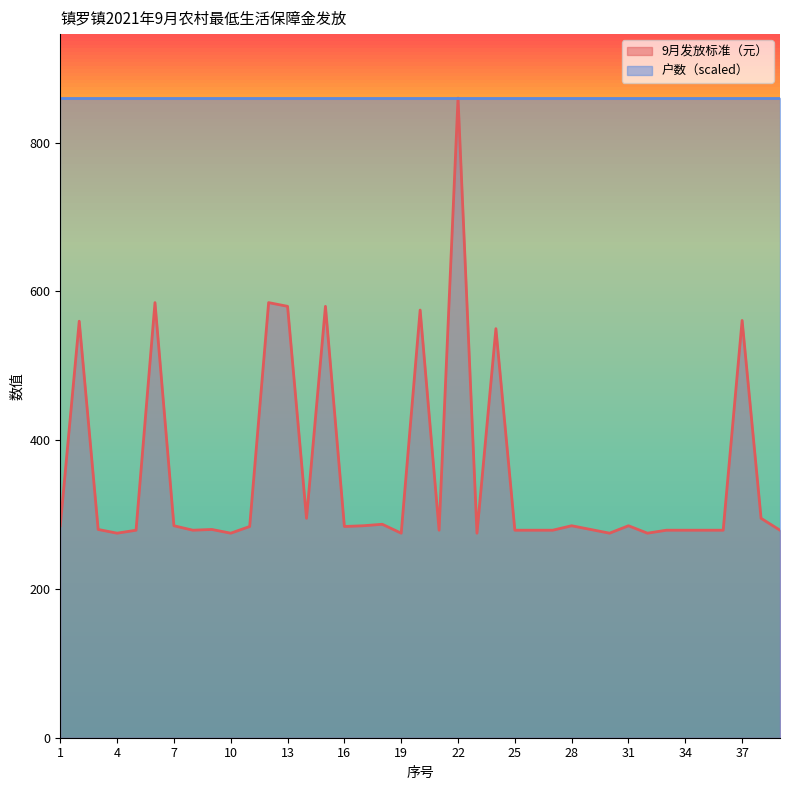

How many lines are shown in the chart?

2